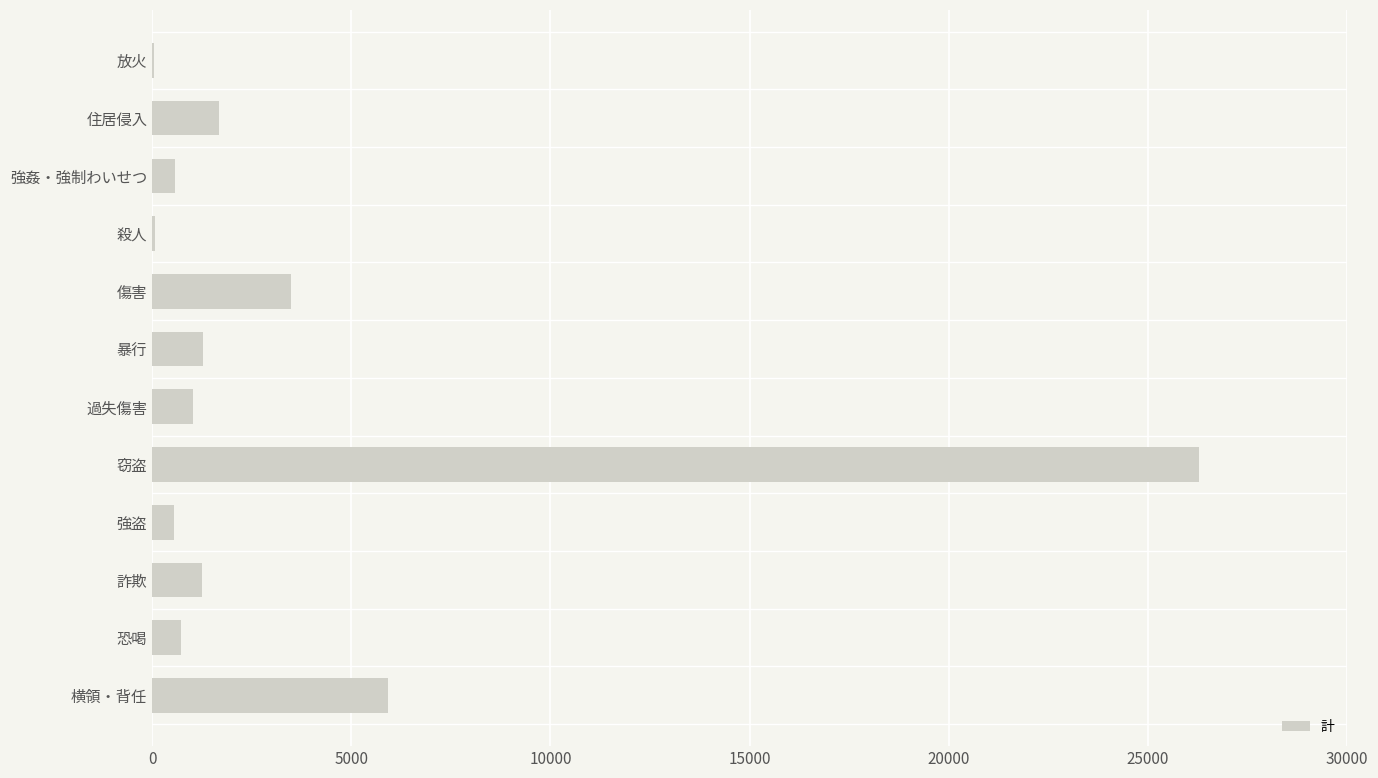

What is the maximum value shown in the chart?

26277